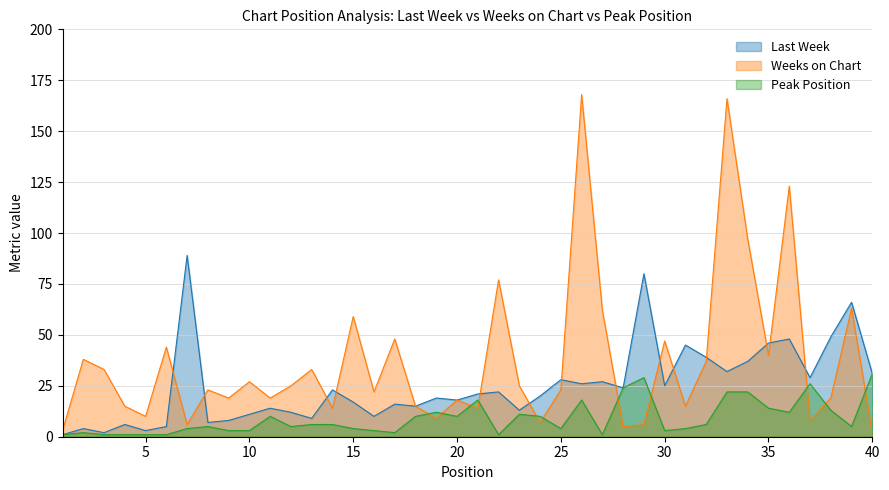

Which series changed the most between 22 and 28?

Weeks on Chart